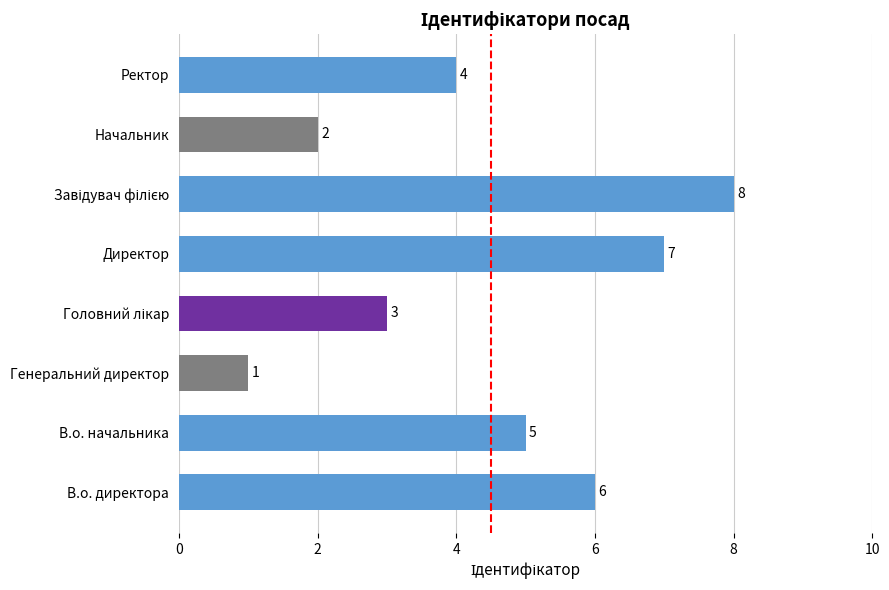

Which category has the lowest value across all series?

Генеральний директор